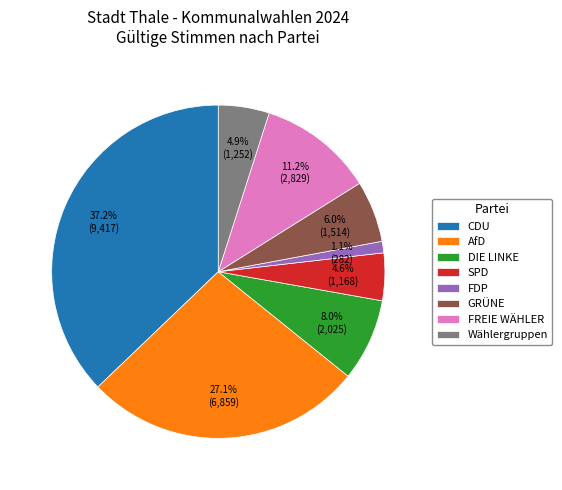

Count the number of slices in the pie.

8